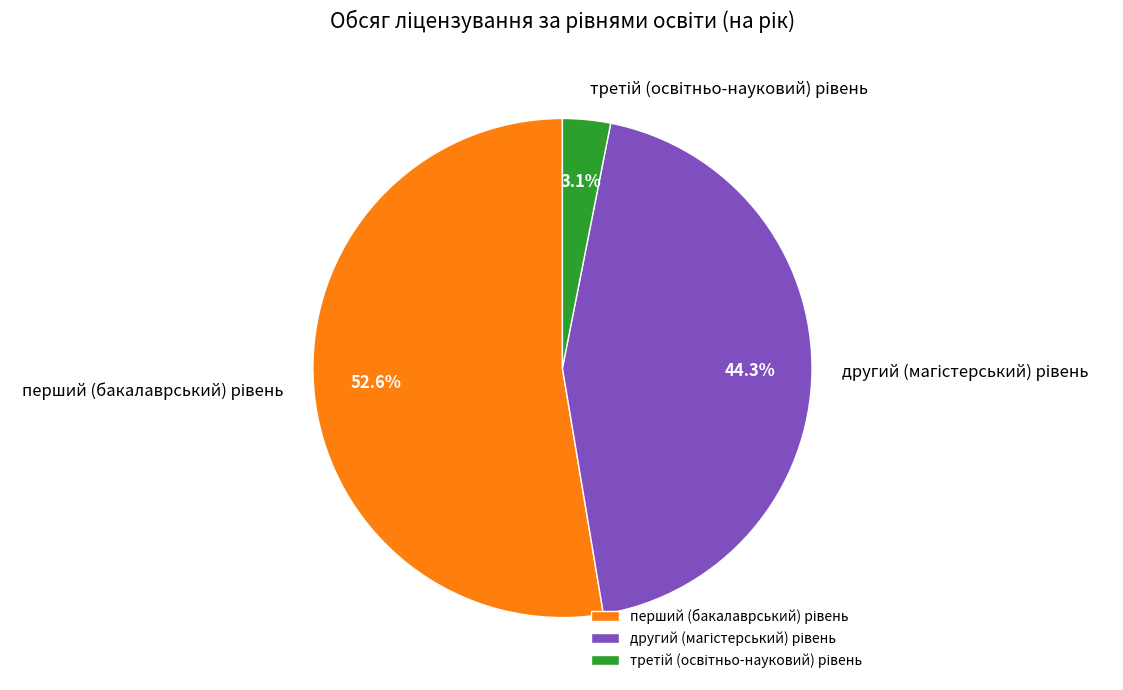

Does any single category account for the majority?

Yes